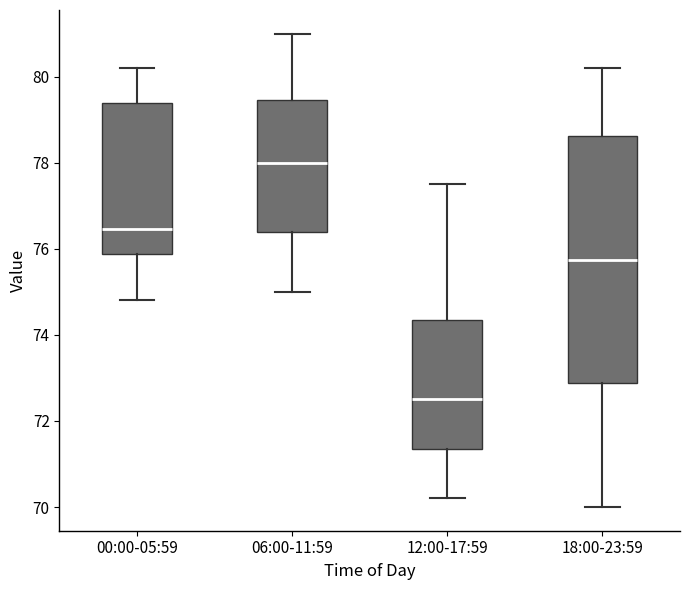

Reading left to right, transcribe this box plot: for each box, give where its median line is, the range the box spans, and where its two whiskers end, as read against the y-axis. The values are not printed on the chart, so give them approximately, as read against the axis.

00:00-05:59: median 76.4, box 75.8 to 79.4, whiskers 74.8 to 80.2
06:00-11:59: median 78.0, box 76.4 to 79.4, whiskers 75.0 to 81.0
12:00-17:59: median 72.6, box 71.4 to 74.4, whiskers 70.2 to 77.6
18:00-23:59: median 75.8, box 72.8 to 78.6, whiskers 70.0 to 80.2